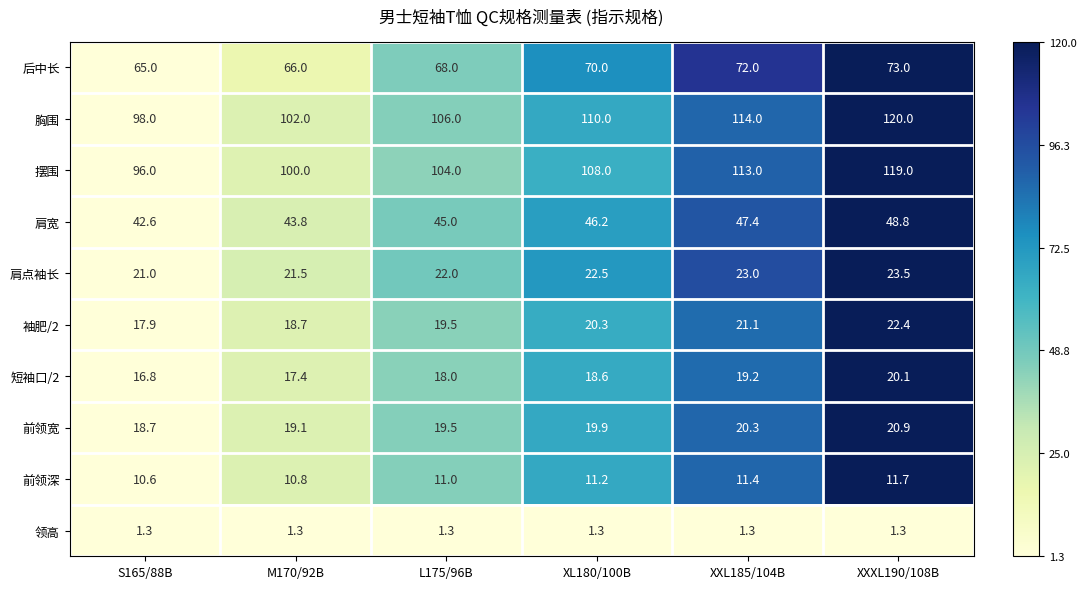

At M170/92B, list the series in order from largest to smallest.

胸围, 摆围, 后中长, 肩宽, 肩点袖长, 前领宽, 袖肥/2, 短袖口/2, 前领深, 领高